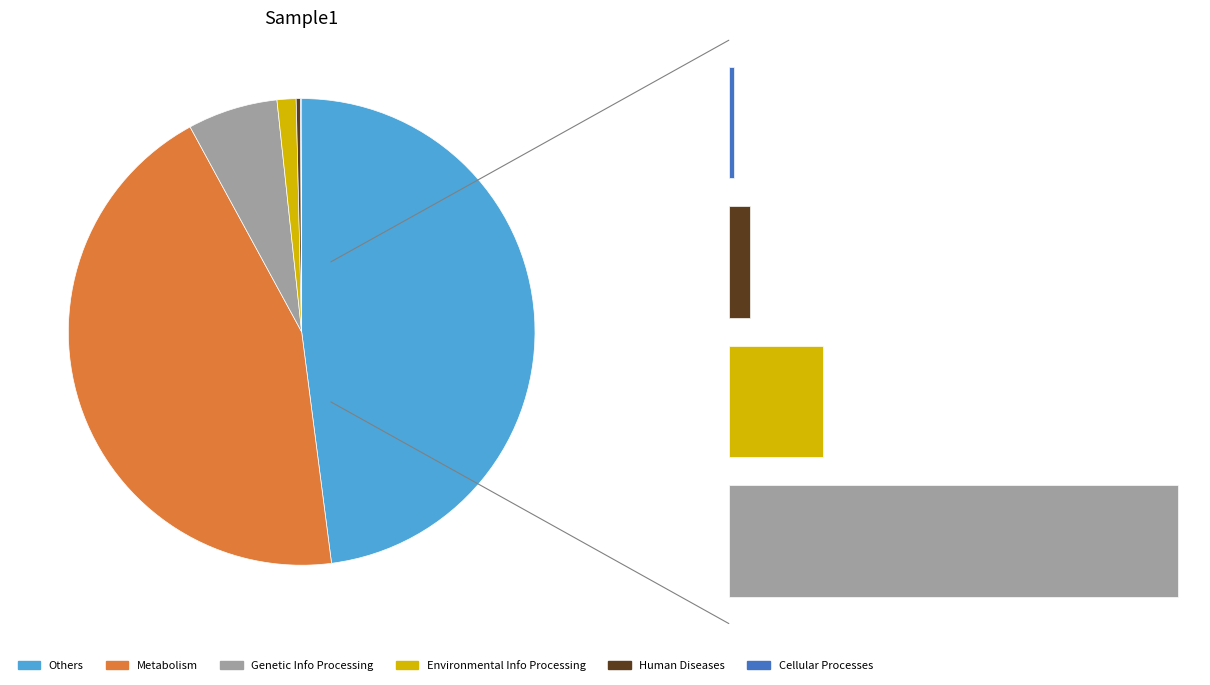

Is it true that 11 is 2% of the pie?

True